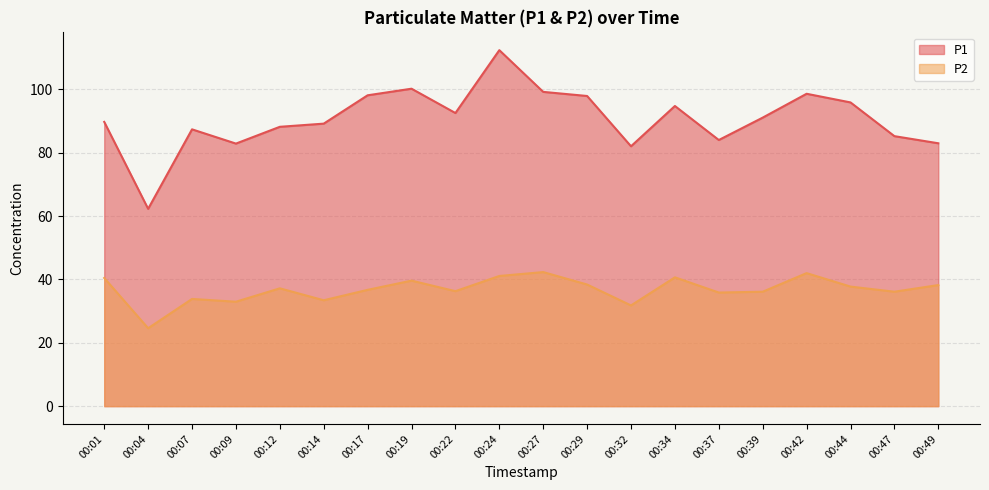

In P2, how many points are lower than both neighbors (excluding endpoints)?

7